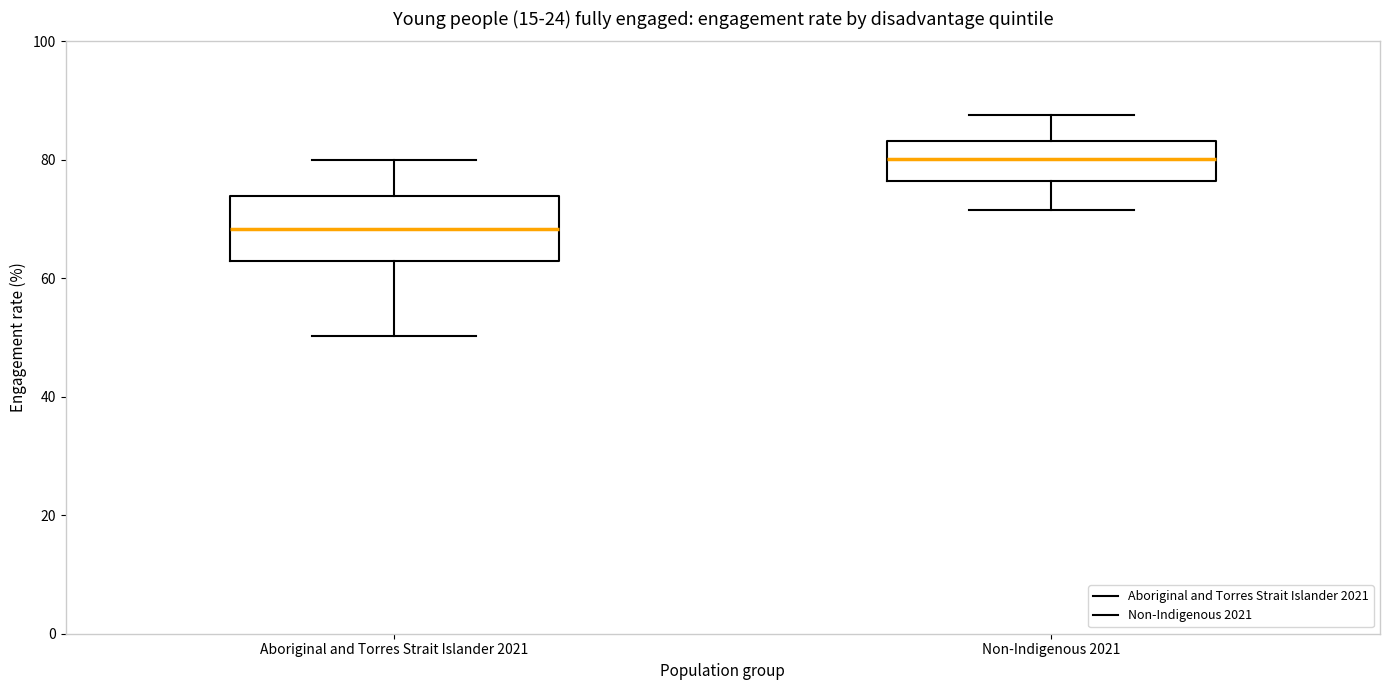

Which box is the tallest, from its lower edge to its upper edge?

Aboriginal and Torres Strait Islander 2021